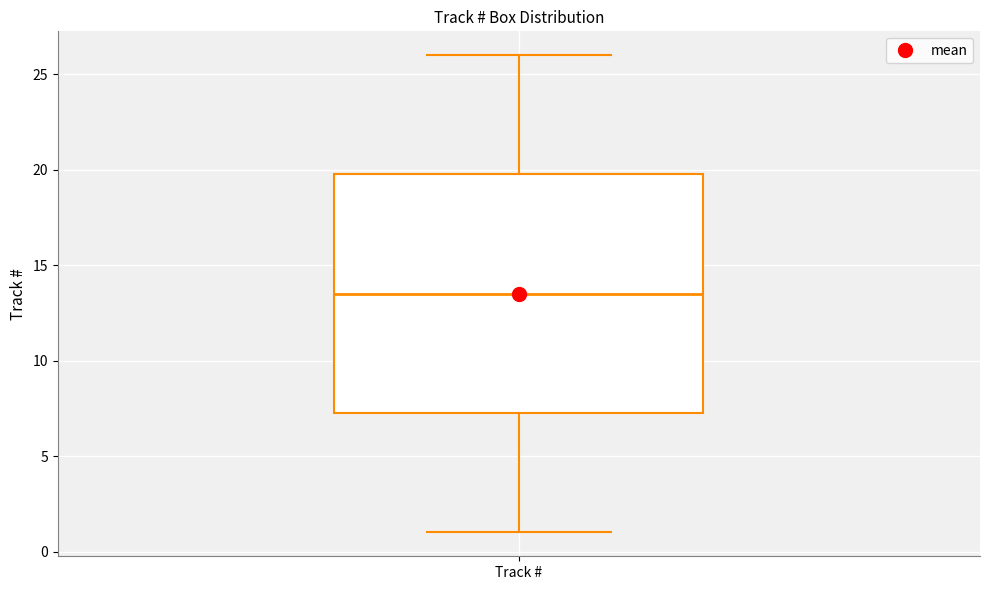

Where does the median line of the box for Track # sit on the y-axis? The values are not printed on the chart, so give them approximately, as read against the axis.

13.5